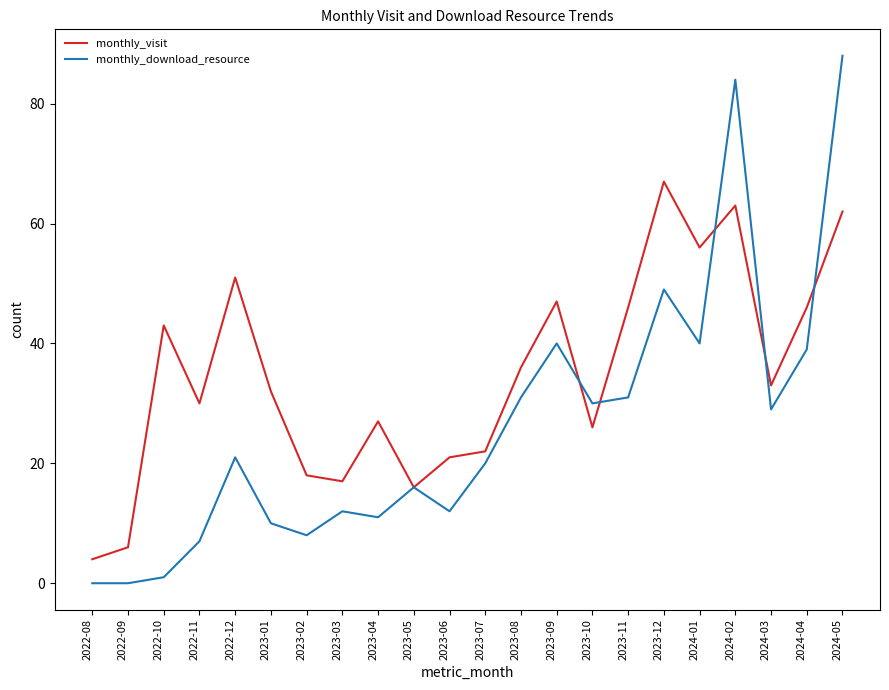

Which series has the largest total across all categories?

monthly_visit